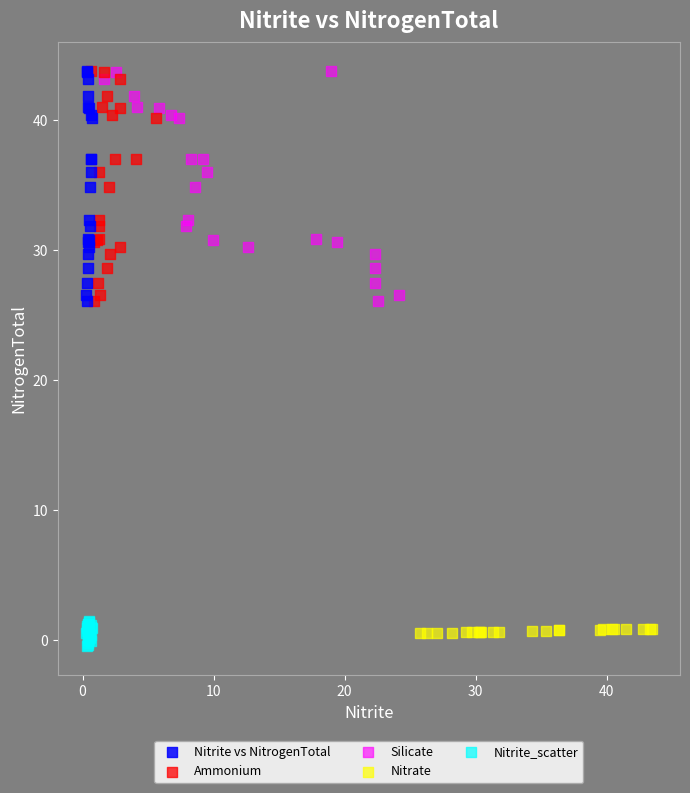

Which series reaches the minimum Y coordinate?

Nitrite_scatter